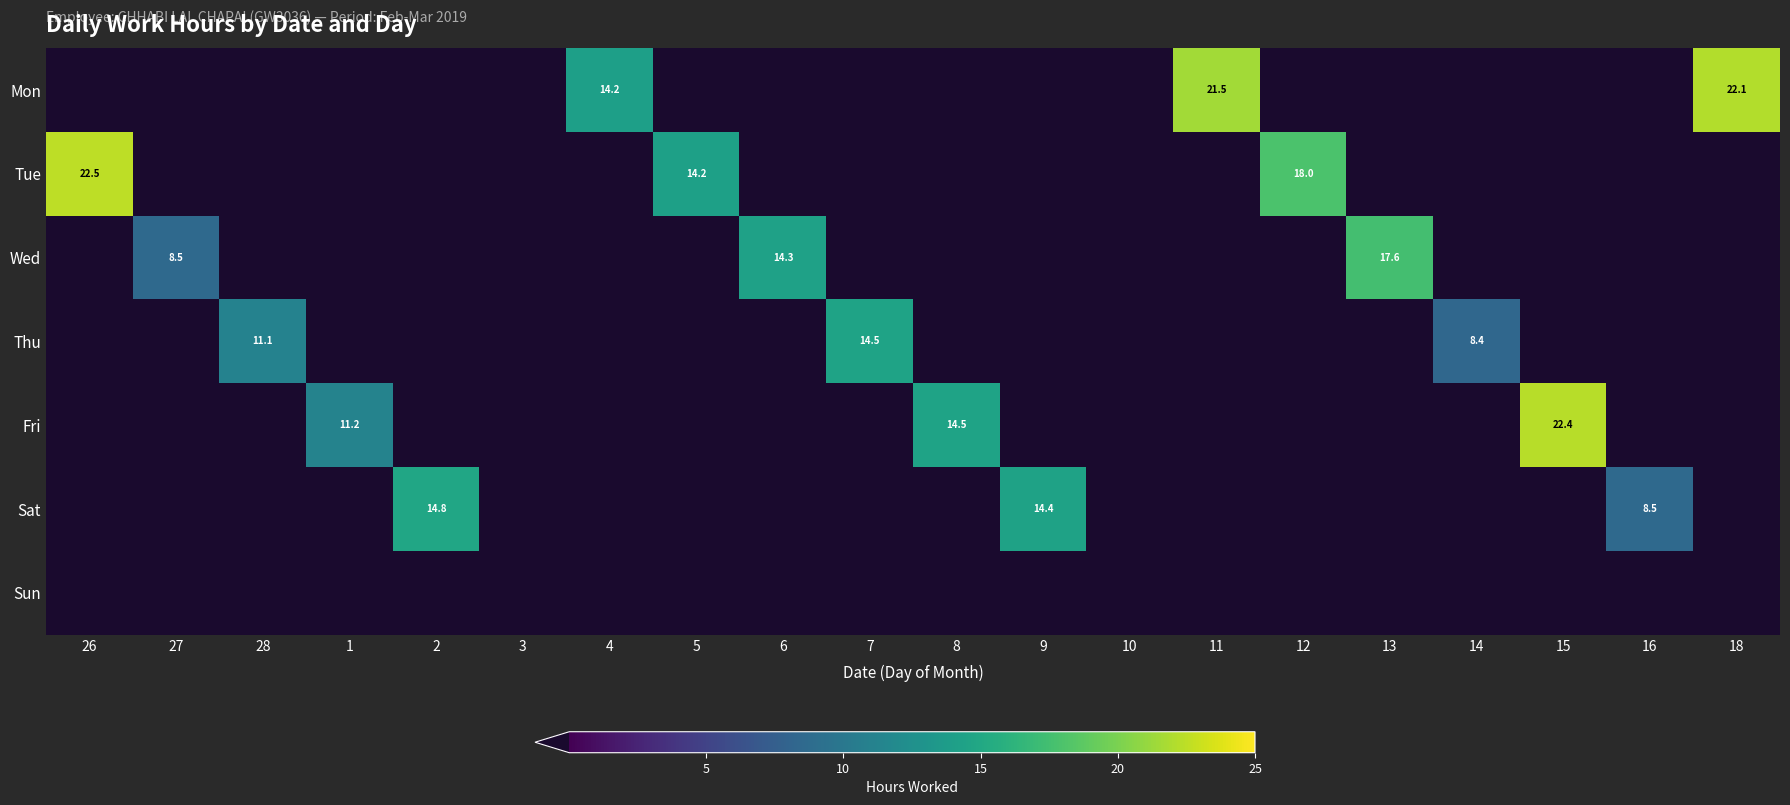

Rank the categories by Sun value from lowest to highest.

26, 27, 28, 1, 2, 3, 4, 5, 6, 7, 8, 9, 10, 11, 12, 13, 14, 15, 16, 18